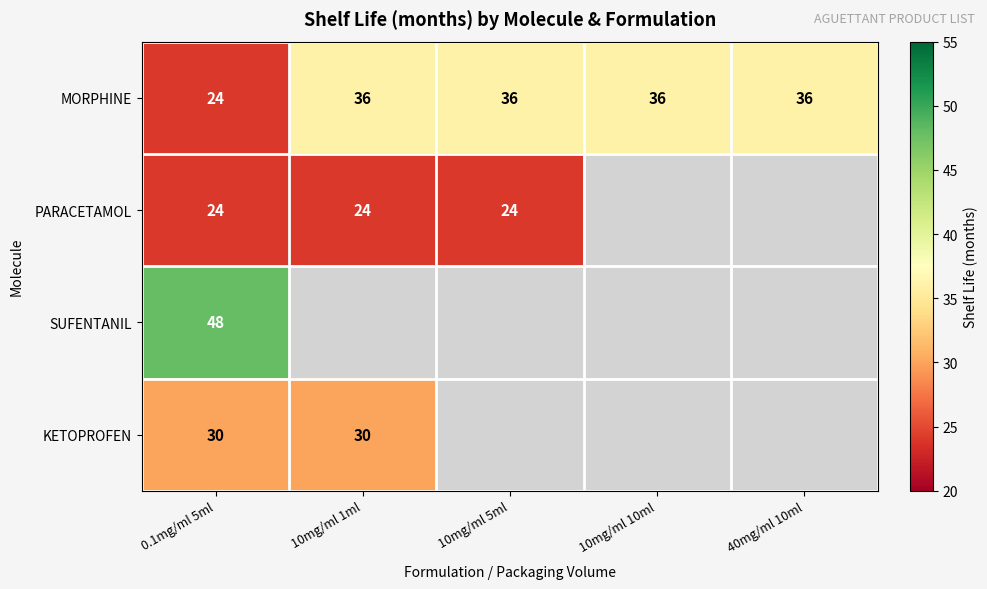

What is the average value of the MORPHINE series?

34